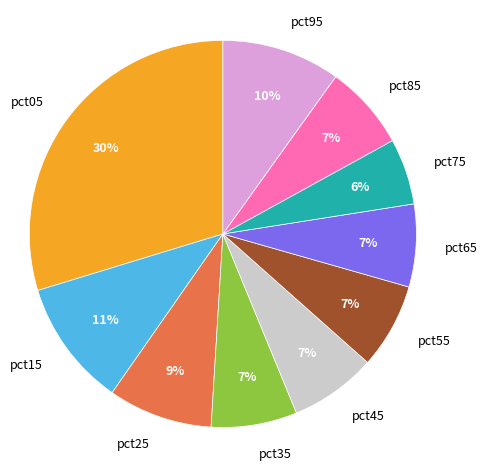

To the nearest percent, what is the difference between the largest and smallest slice percentages?

24%